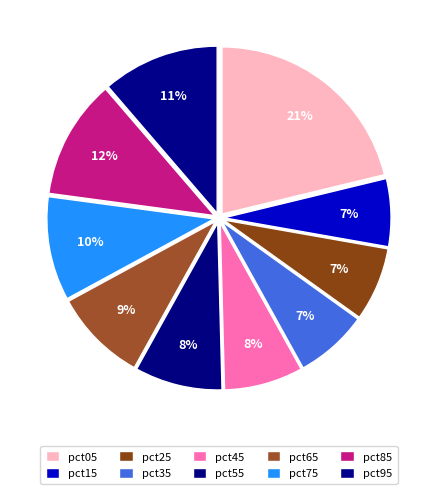

To the nearest percent, what is the average slice percentage?

10%